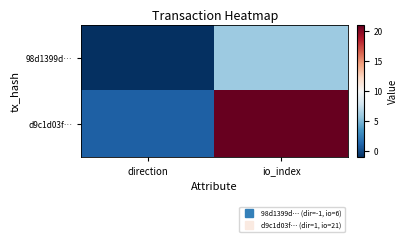

At io_index, list the series in order from largest to smallest.

d9c1d03f…, 98d1399d…